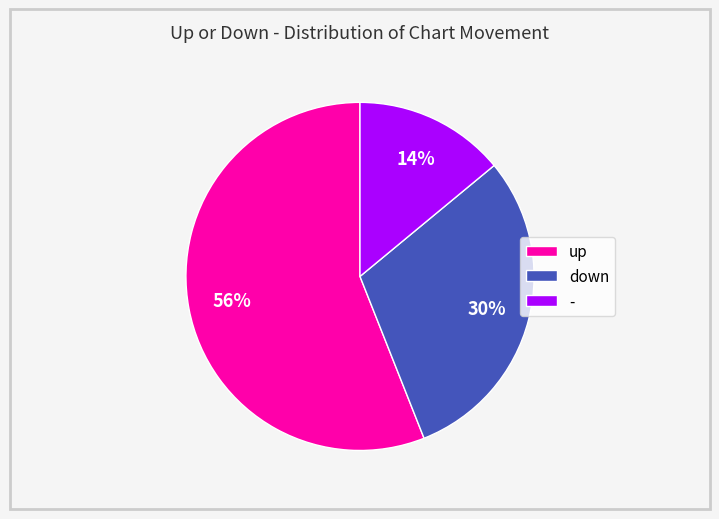

Which category accounts for the majority?

up